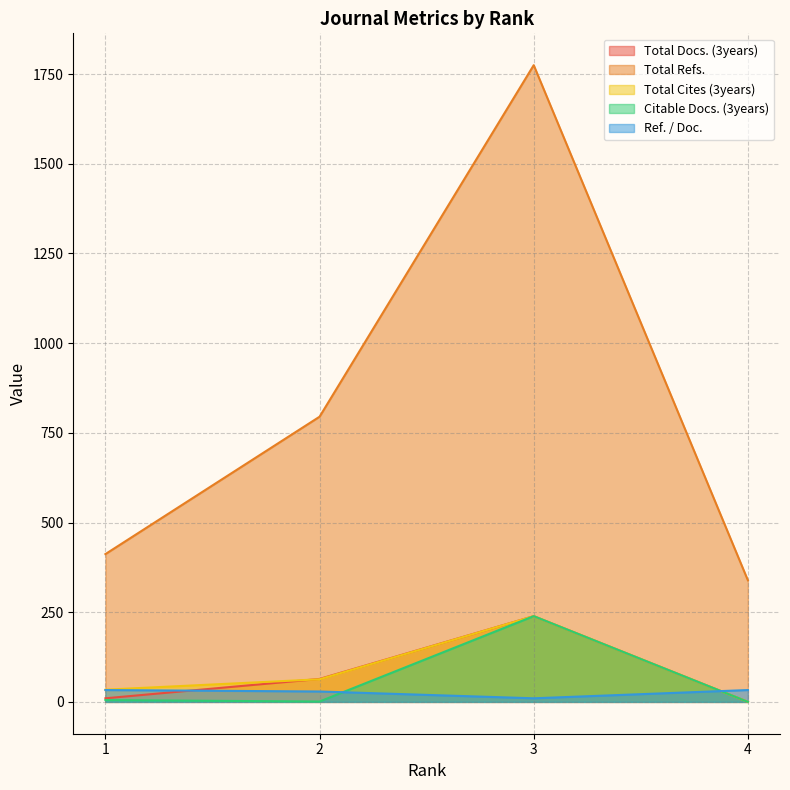

What is the sum of all Citable Docs. (3years) values?

245